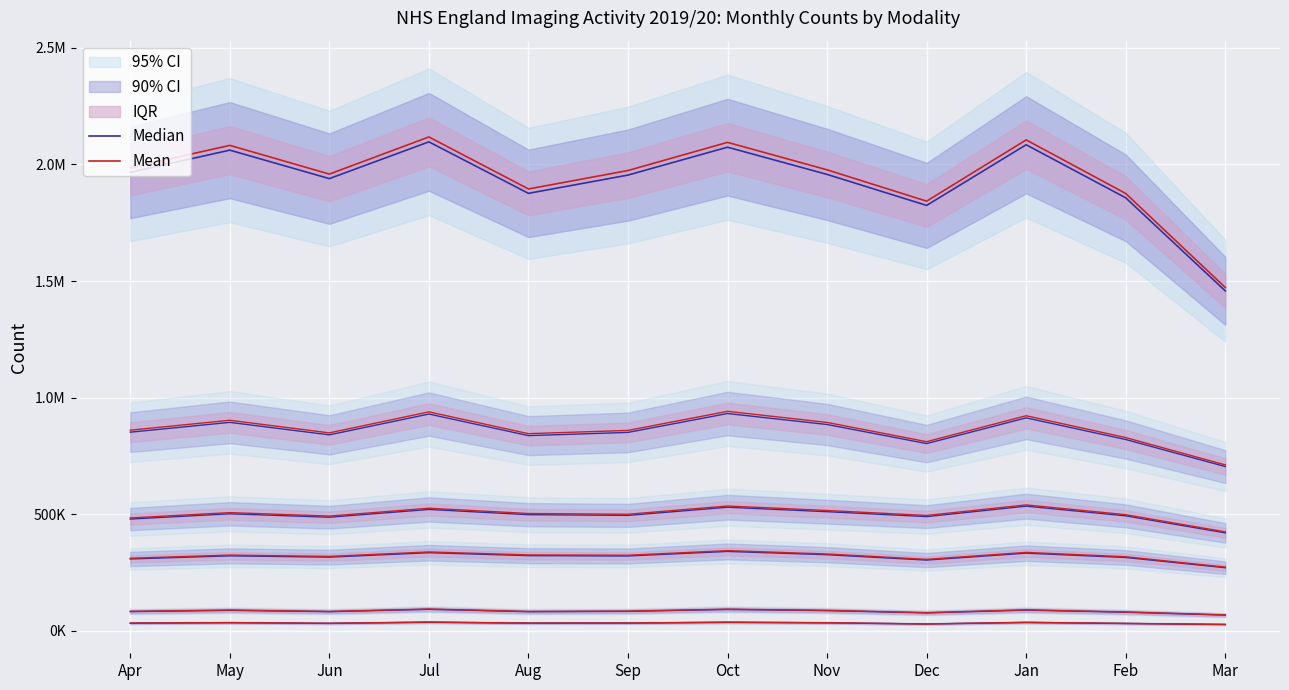

List the labels in order of Median value, largest first.

Jul, Jan, Oct, May, Apr, Nov, Sep, Jun, Aug, Feb, Dec, Mar